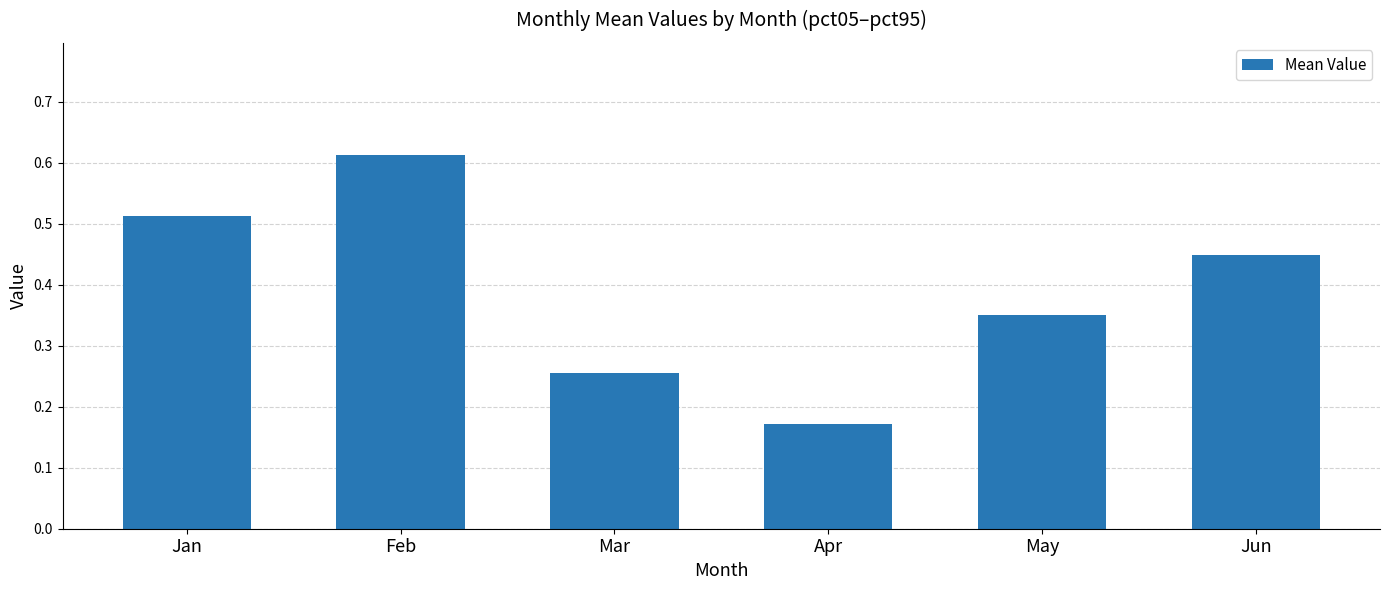

Which label corresponds to the smallest value in the chart?

Apr